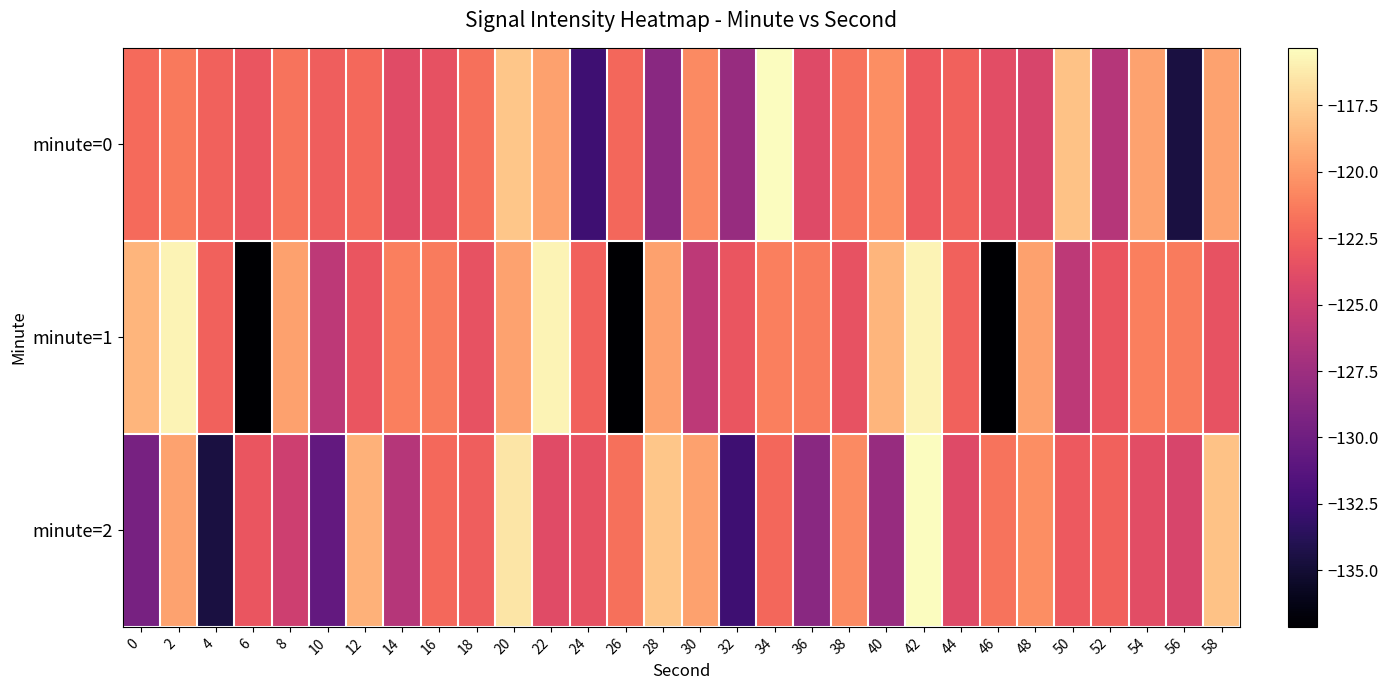

Reading left to right, extract all data points from this chart.

minute=0: 0=-122.1	2=-121.5	4=-122.5	6=-123.2	8=-121.7	10=-122.7	12=-122.2	14=-123.9	16=-123.5	18=-121.8	20=-118.0	22=-119.7	24=-132.6	26=-122.2	28=-128.5	30=-120.6	32=-127.8	34=-115.3	36=-124.0	38=-121.7	40=-120.5	42=-123.0	44=-122.5	46=-123.7	48=-124.4	50=-118.1	52=-126.3	54=-119.5	56=-134.5	58=-119.6
minute=1: 0=-118.7	2=-115.8	4=-122.5	6=-137.1	8=-119.6	10=-125.8	12=-123.2	14=-121.2	16=-121.4	18=-123.4	20=-119.5	22=-115.8	24=-122.5	26=-137.1	28=-119.6	30=-125.8	32=-123.2	34=-121.2	36=-121.4	38=-123.4	40=-118.7	42=-115.8	44=-122.5	46=-137.1	48=-119.6	50=-125.8	52=-123.2	54=-121.2	56=-121.4	58=-123.4
minute=2: 0=-129.5	2=-119.6	4=-134.5	6=-123.2	8=-125.0	10=-130.6	12=-118.9	14=-126.3	16=-122.2	18=-122.7	20=-116.5	22=-123.9	24=-123.5	26=-121.8	28=-118.0	30=-119.7	32=-132.6	34=-122.2	36=-128.5	38=-120.6	40=-127.8	42=-115.3	44=-124.0	46=-121.7	48=-120.5	50=-123.0	52=-122.5	54=-123.7	56=-124.4	58=-118.1